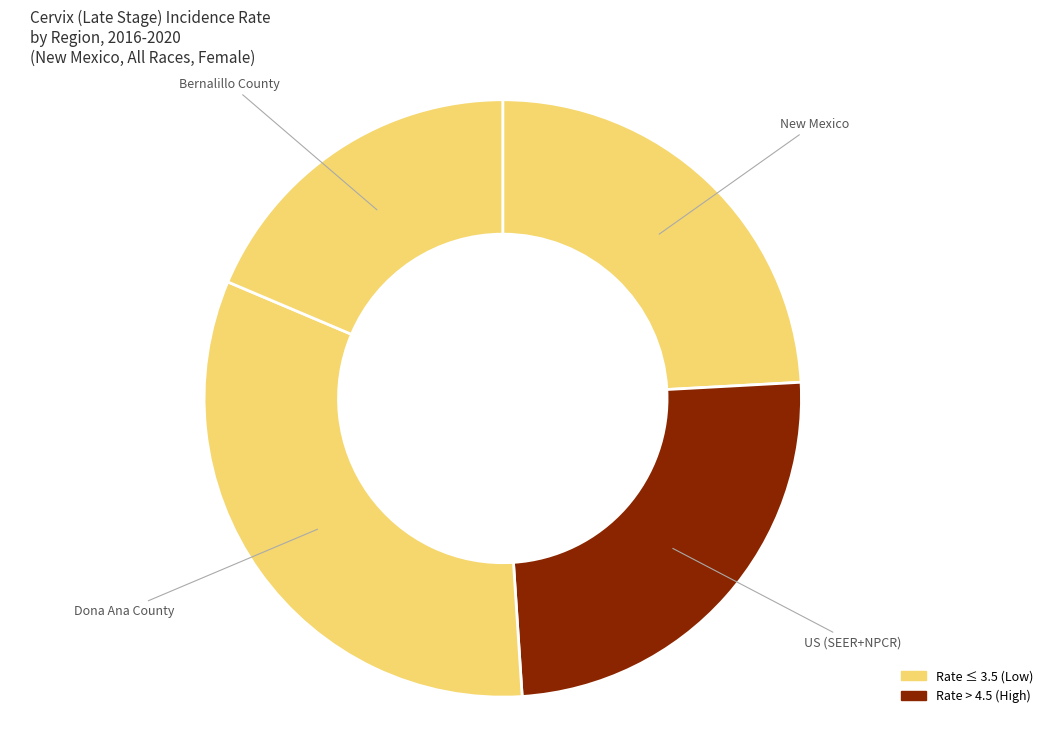

Which category has the biggest portion of the pie?

Dona Ana County